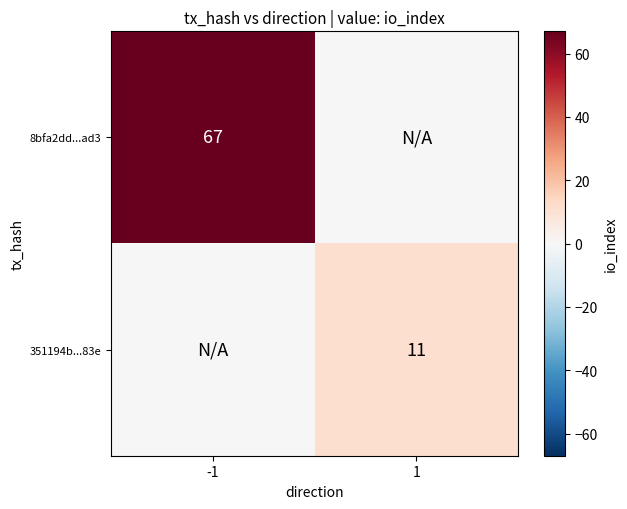

The value of 8bfa2dd...ad3 at -1 is 67. True or false?

True